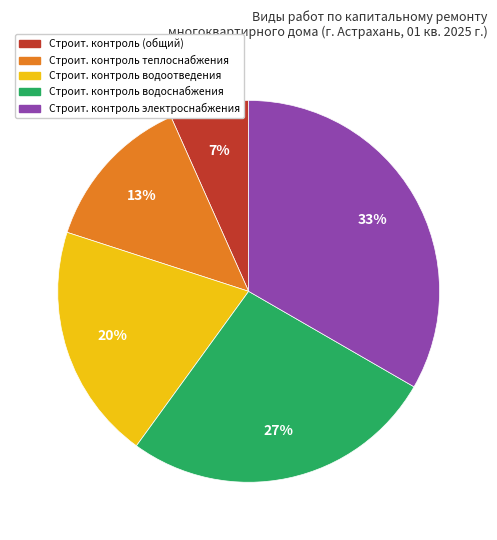

To the nearest percent, what is the average slice percentage?

20%